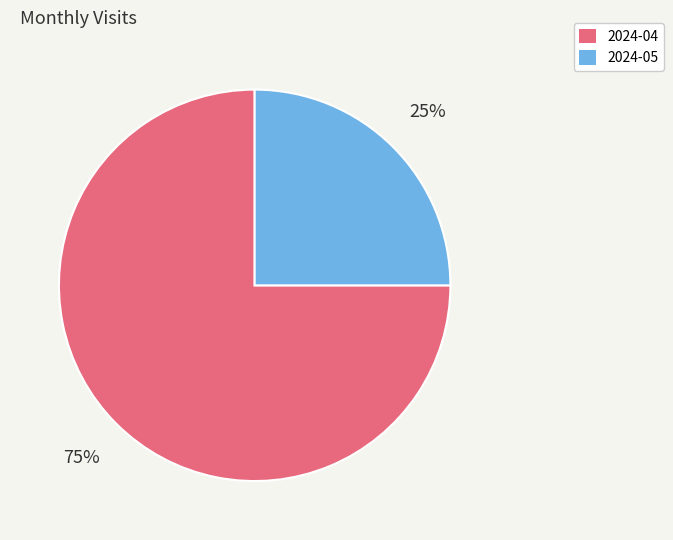

To the nearest percent, what percentage of the pie is 2024-04?

75%